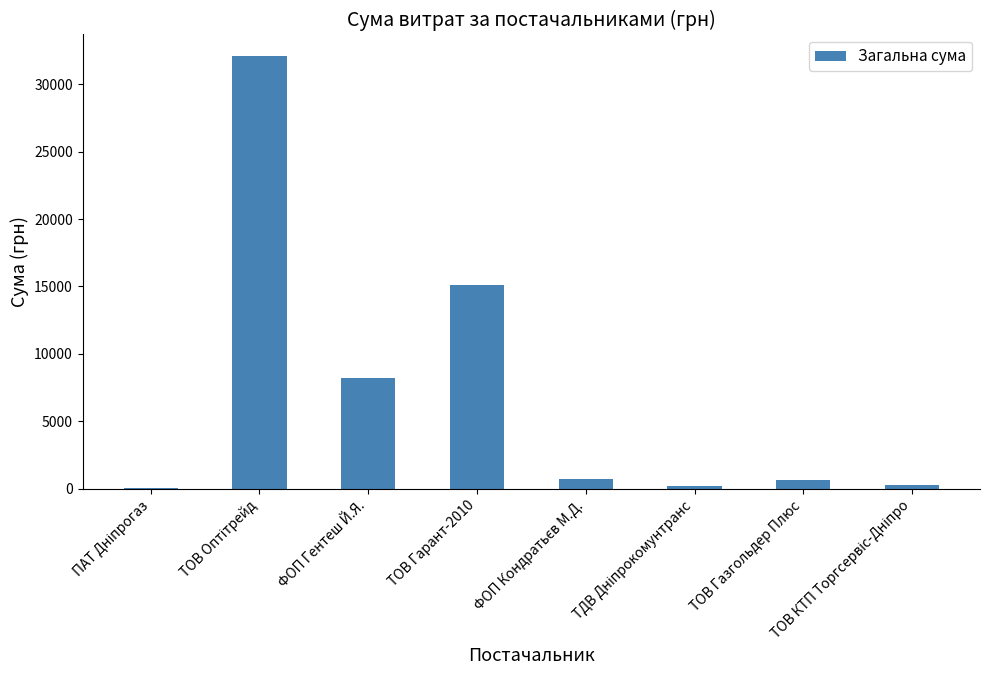

The chart shows a value of 20299.4 at ТОВ Гарант-2010. True or false?

False